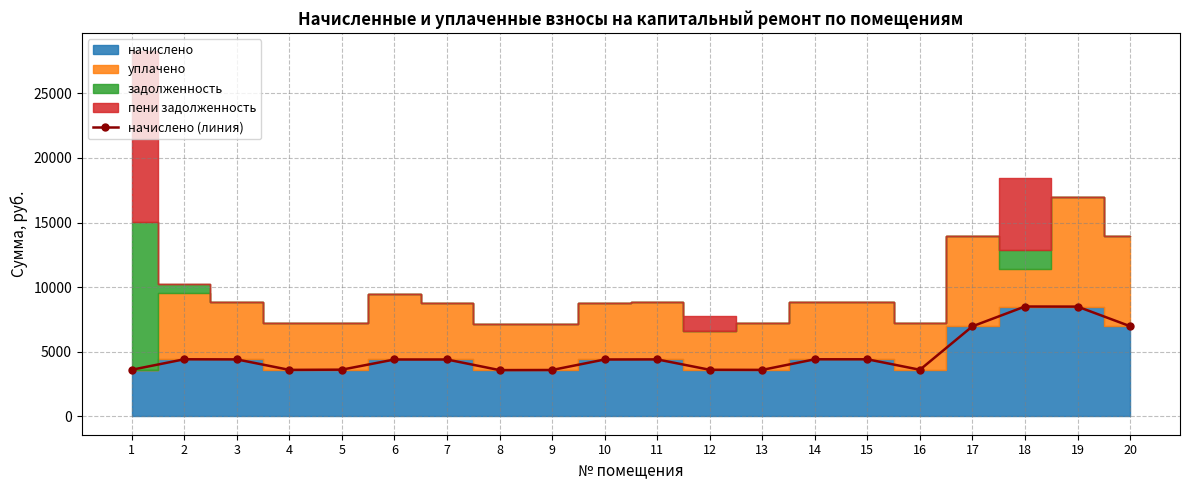

The chart shows a value of 1925.9 at 14. True or false?

False